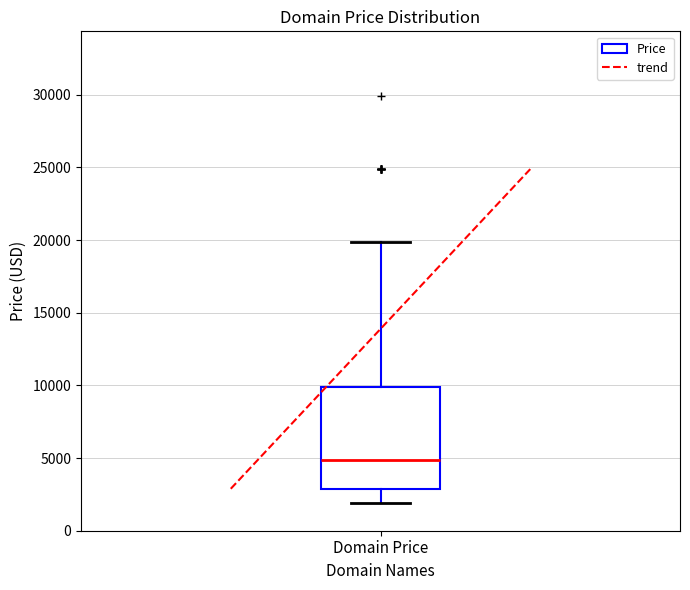

Read this box plot against the y-axis: the position of the median line, the range covered by the box, and the ends of both whiskers. The values are not printed on the chart, so give them approximately, as read against the axis.

median 5000, box 3000 to 10000, whiskers 2000 to 20000